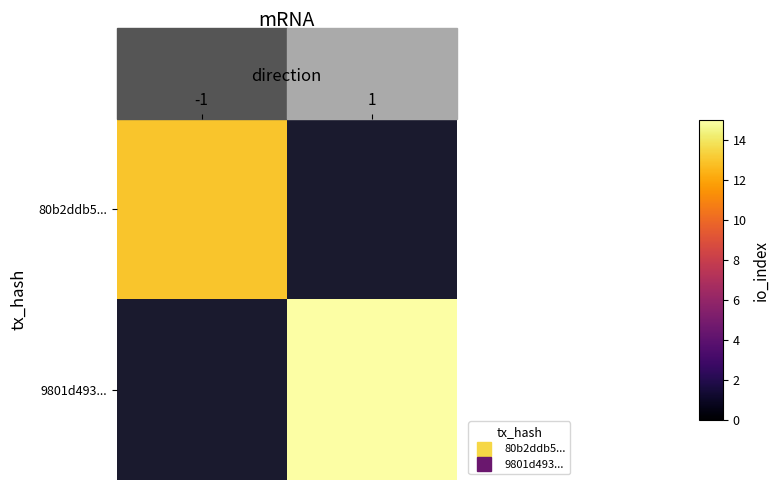

The value of 80b2ddb5... at -1 is 2.6. True or false?

False